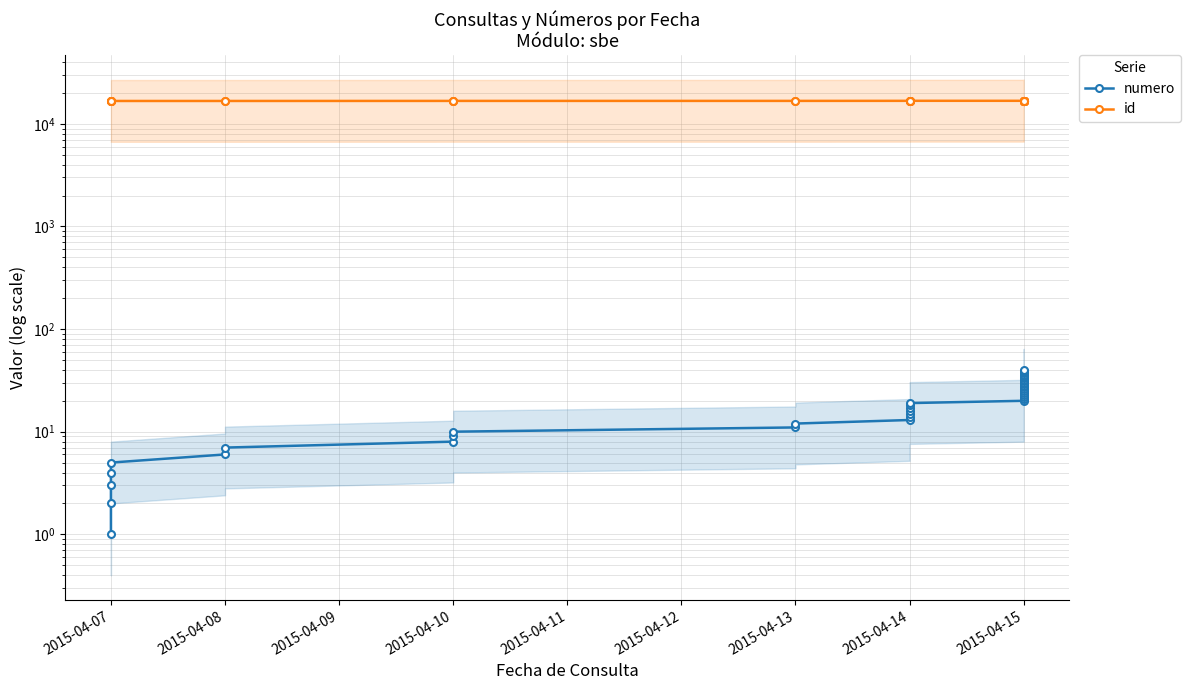

Which series has the largest total across all categories?

id